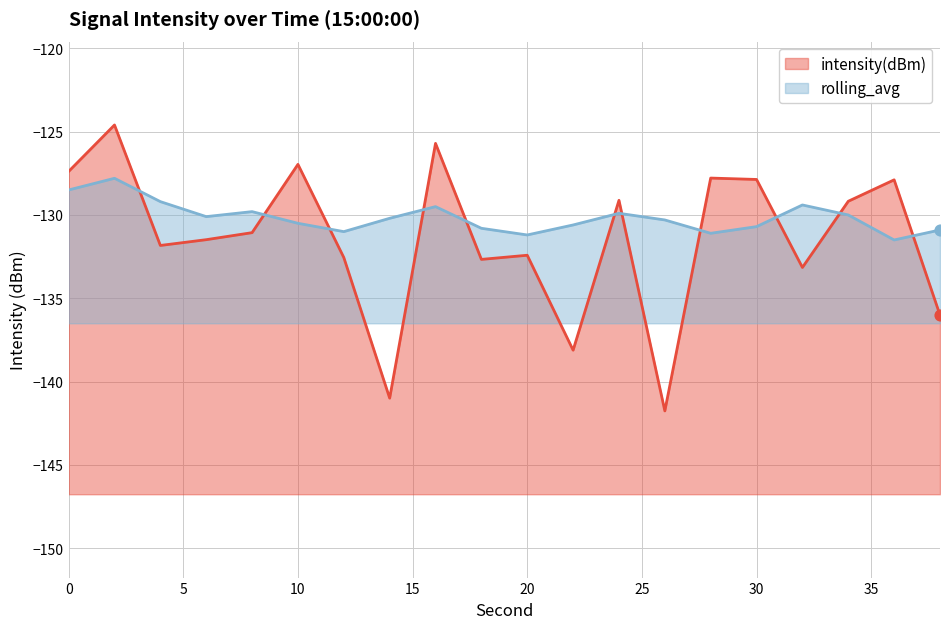

What are all the series names shown in the legend?

intensity(dBm), rolling_avg